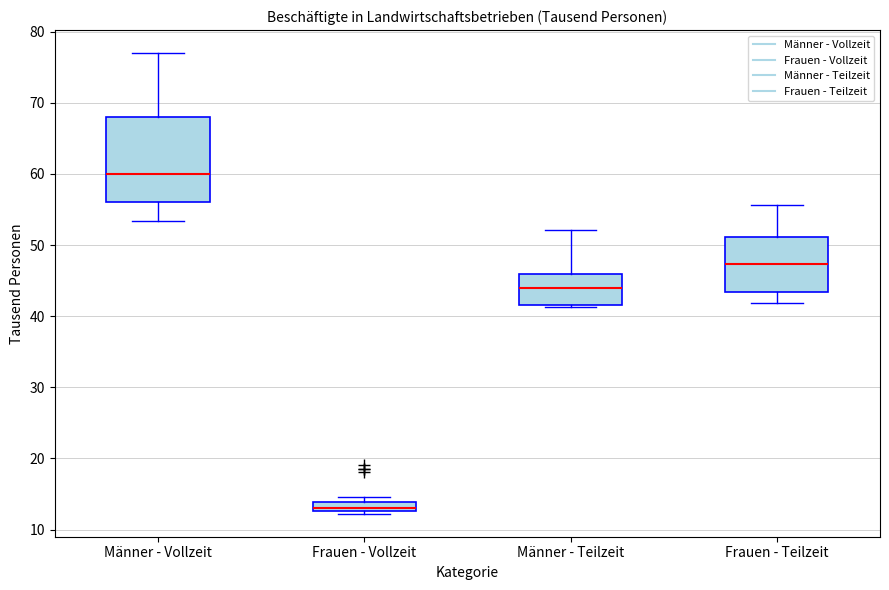

Which box has the highest median line?

Männer - Vollzeit